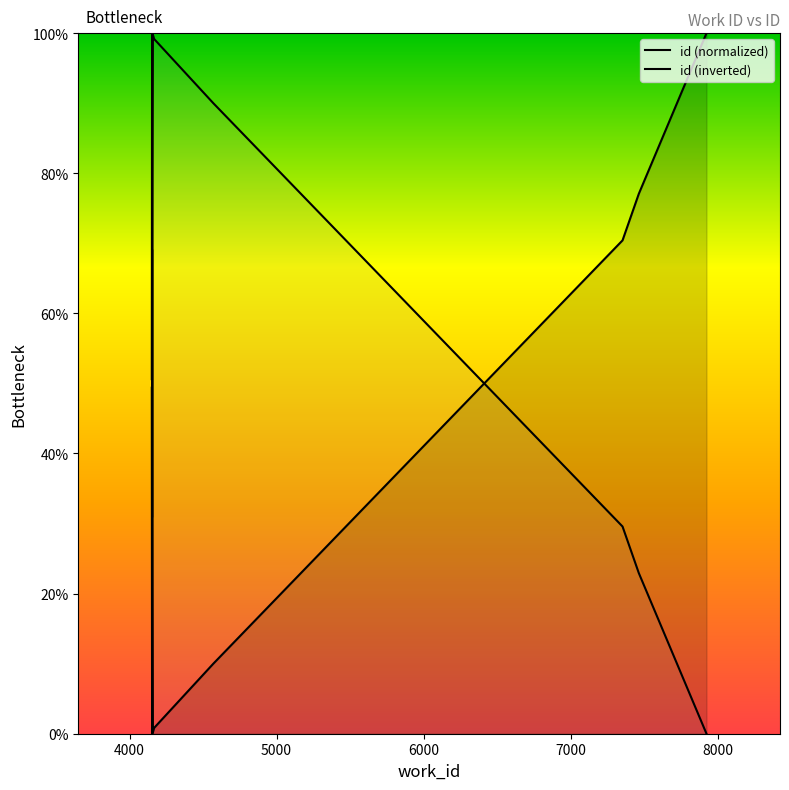

How many distinct data groups are displayed?

2